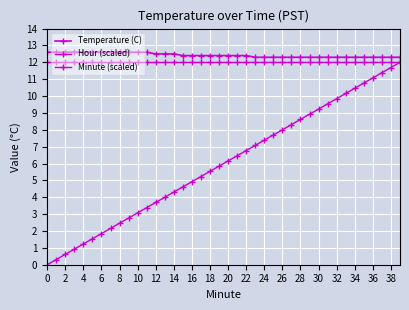

What is the sum of all Minute (scaled) values?

240.0